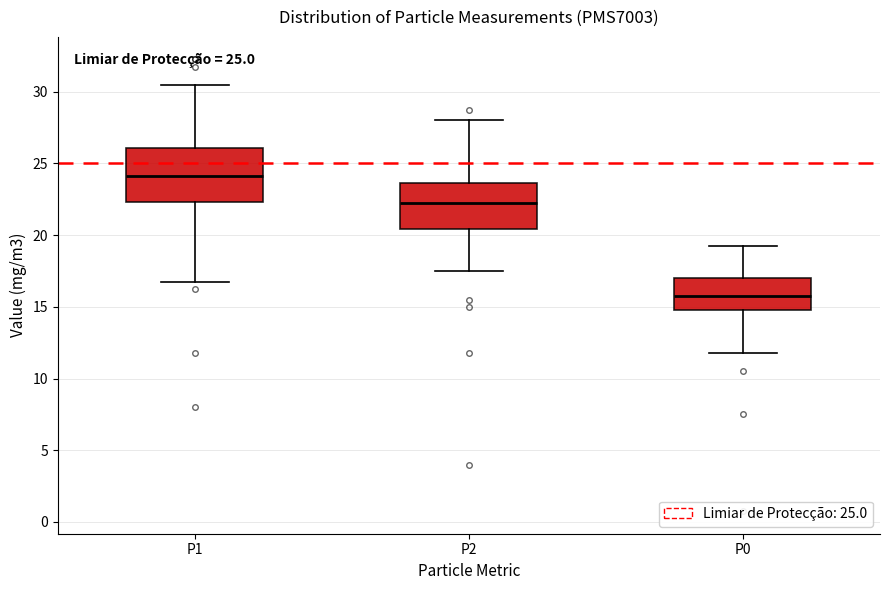

Which box's median line is the lowest?

P0